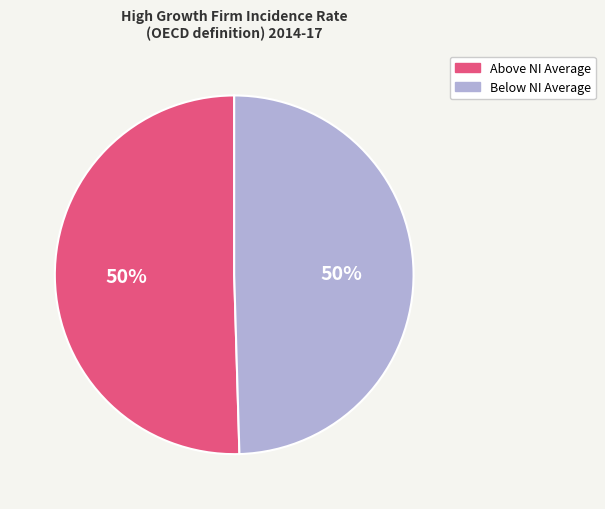

Approximately how many times larger is the value at Above NI Average compared to Below NI Average?

1.0